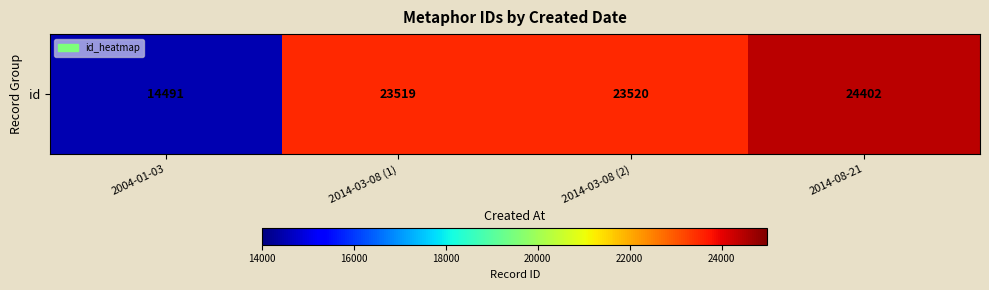

What is the change in value from 2014-03-08 (1) to 2014-08-21?

+883